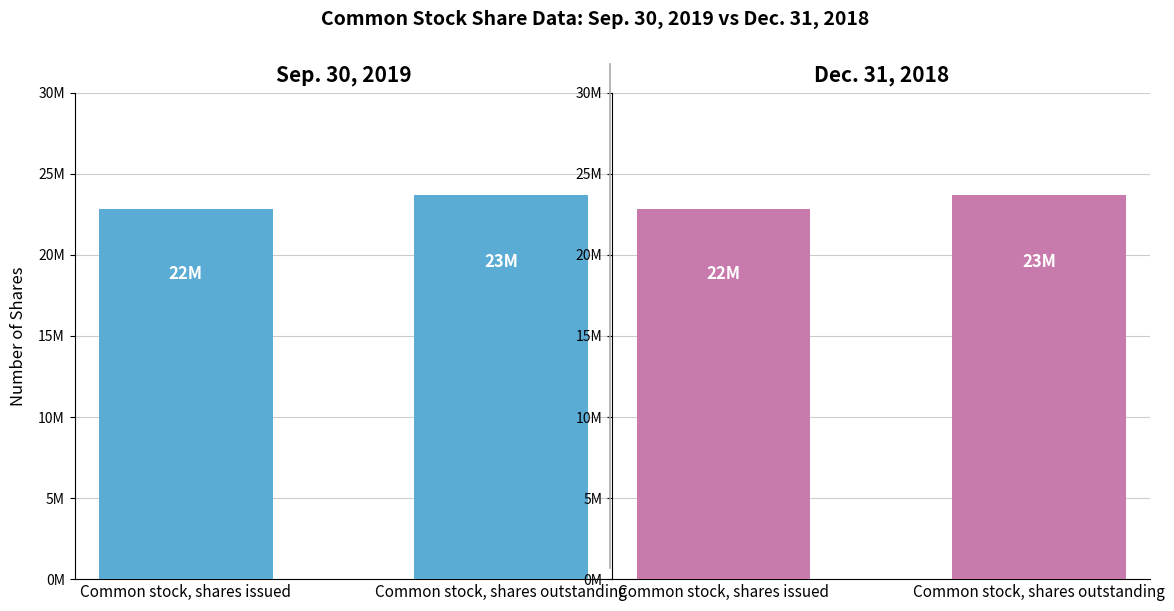

Are the bars grouped side by side (vs. stacked)?

Yes